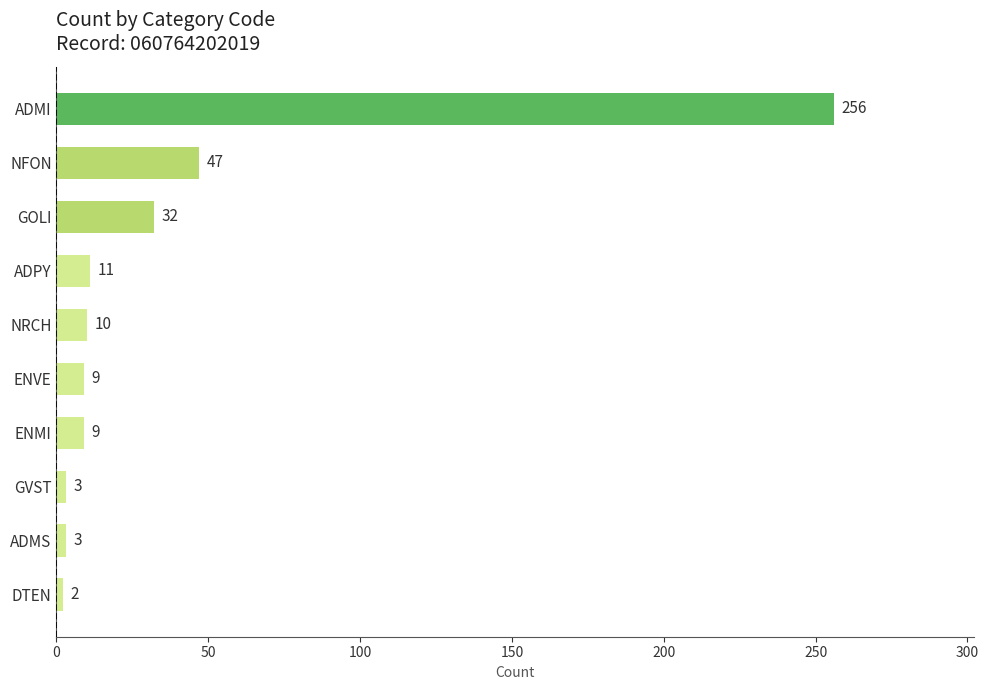

Approximately how many times larger is the value at ADMS compared to ADPY?

0.3